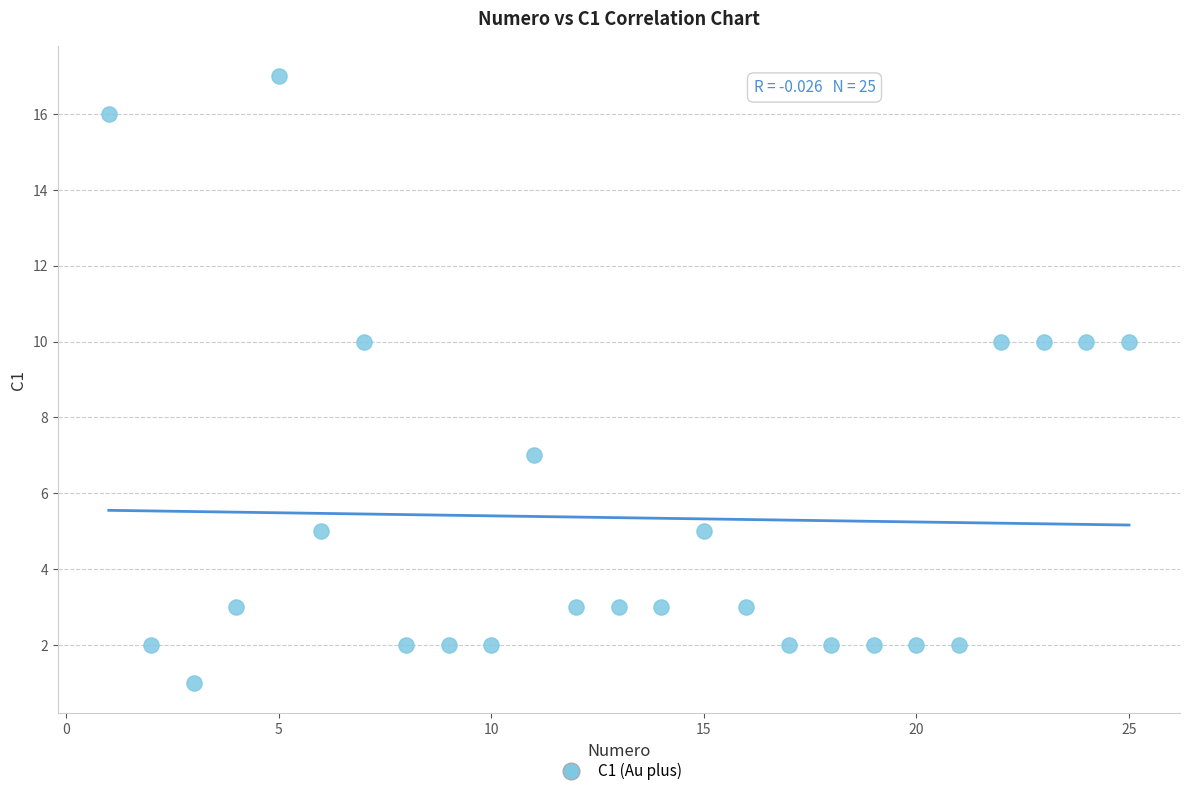

What is the range of X values (max minus min)?

24